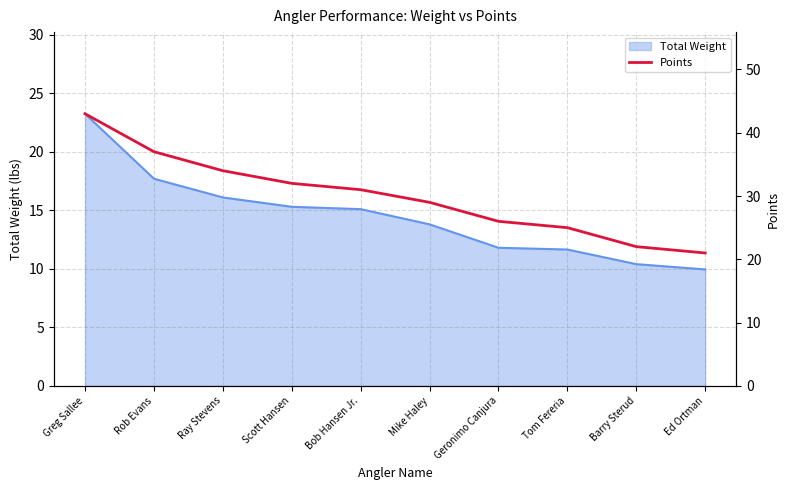

What position from the right is Rob Evans?

9